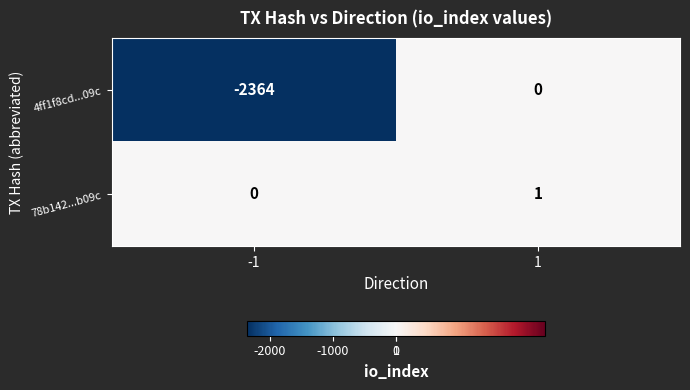

What is the greatest value displayed?

1